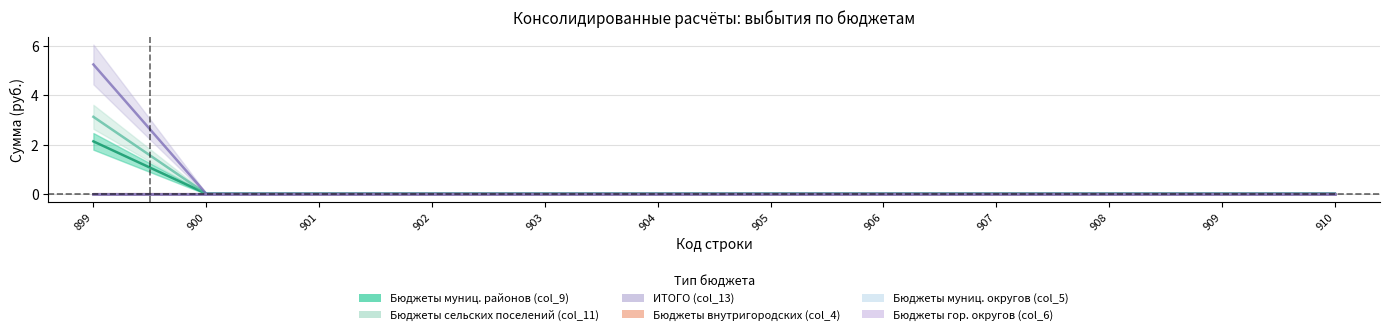

The col_9_бюджеты муниц районов series shows -1.9 at 904. True or false?

False